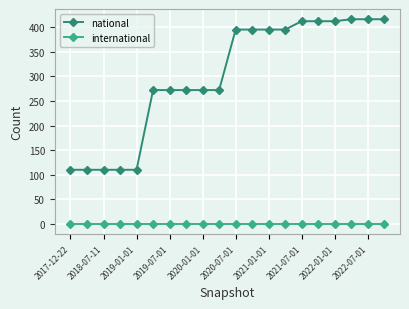

Which series has the widest spread of values?

national